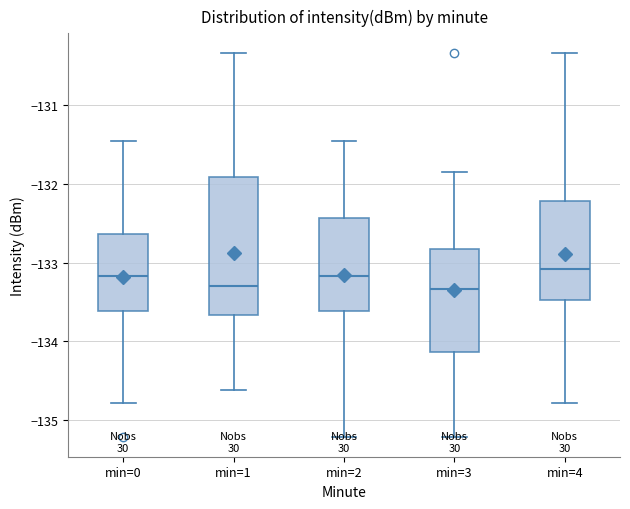

Reading left to right, read every box against the y-axis: the position of its median line, the range the box covers, and the ends of its whiskers. The values are not printed on the chart, so give them approximately, as read against the axis.

min=0: median -133.2, box -133.6 to -132.6, whiskers -134.8 to -131.5
min=1: median -133.3, box -133.7 to -131.9, whiskers -134.6 to -130.3
min=2: median -133.2, box -133.6 to -132.4, whiskers -135.2 to -131.5
min=3: median -133.3, box -134.1 to -132.8, whiskers -135.2 to -131.8
min=4: median -133.1, box -133.5 to -132.2, whiskers -134.8 to -130.3